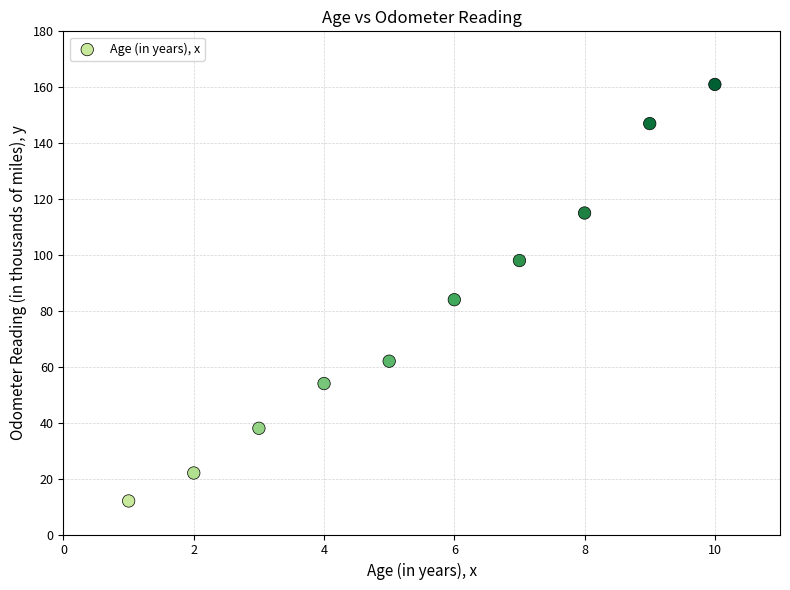

What is the range of X values (max minus min)?

9